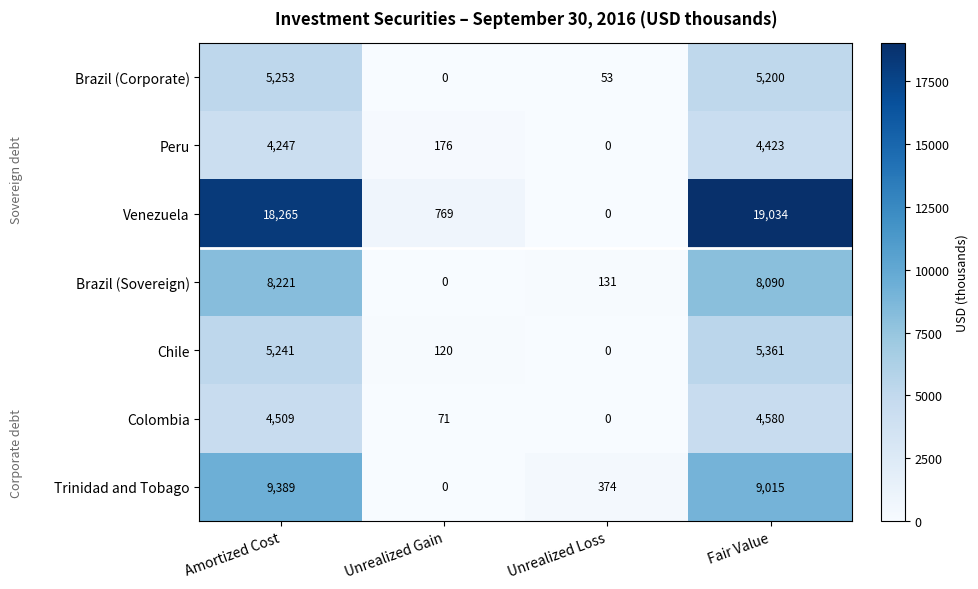

At which label does Colombia reach its peak?

Fair Value